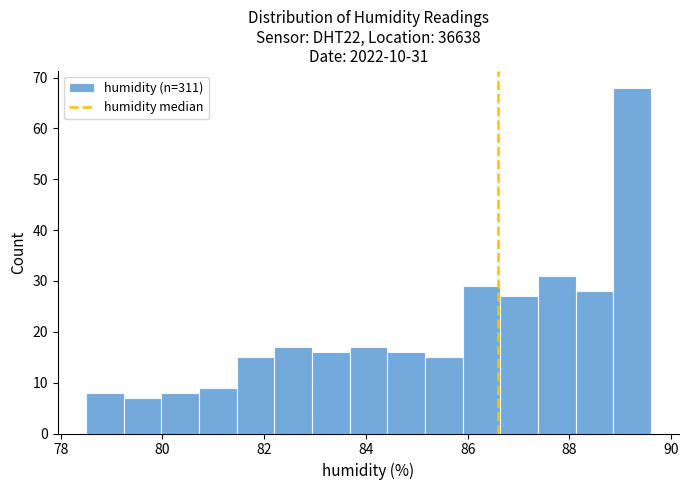

Read against the x-axis, roughly where is the centre of the tallest bar?

89.2